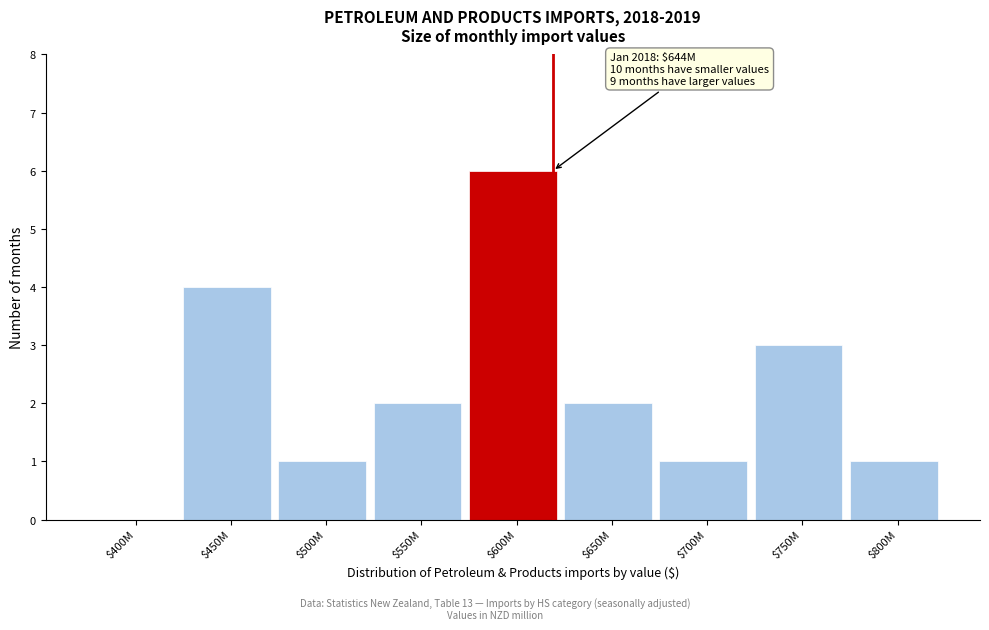

The value at $750M is 3. True or false?

True